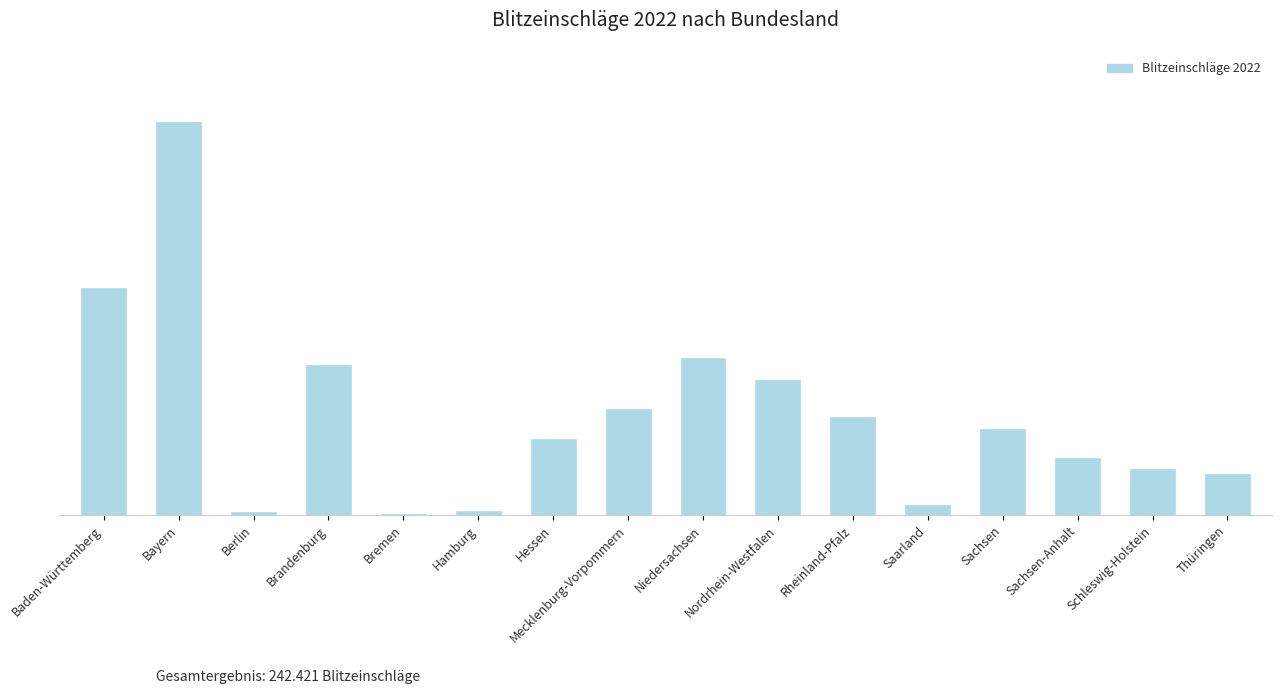

True or false: the data shows 6320 at Thüringen.

True